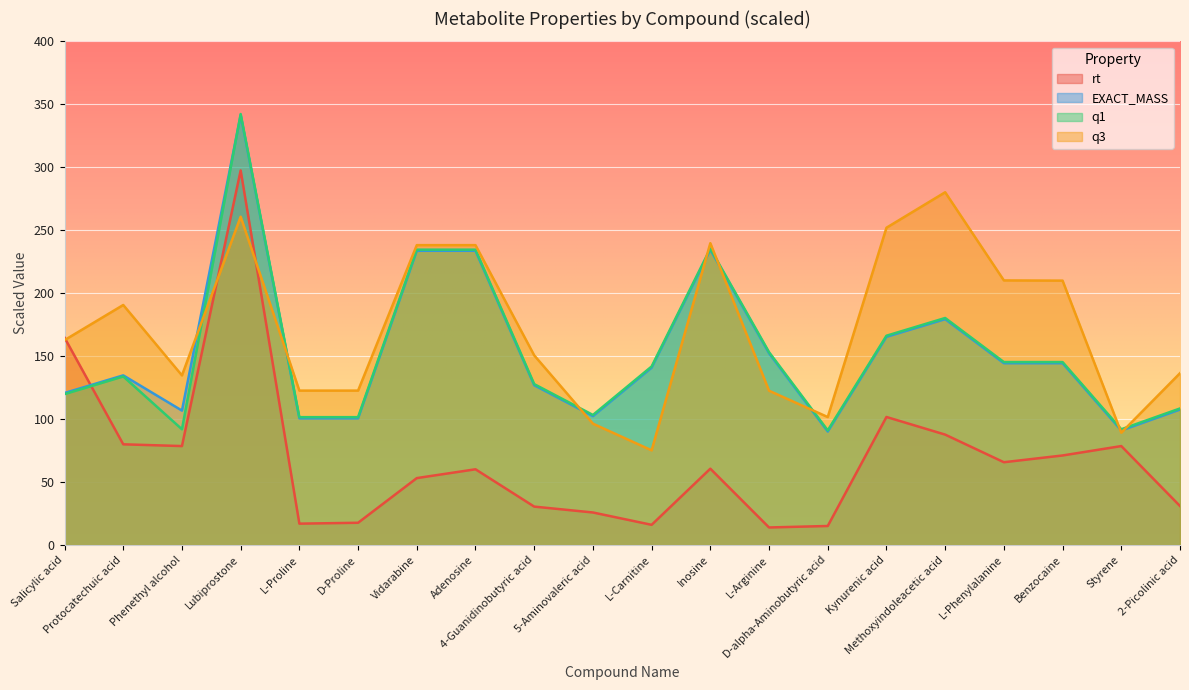

What is the difference between the maximum and minimum values in the rt series?

283.5